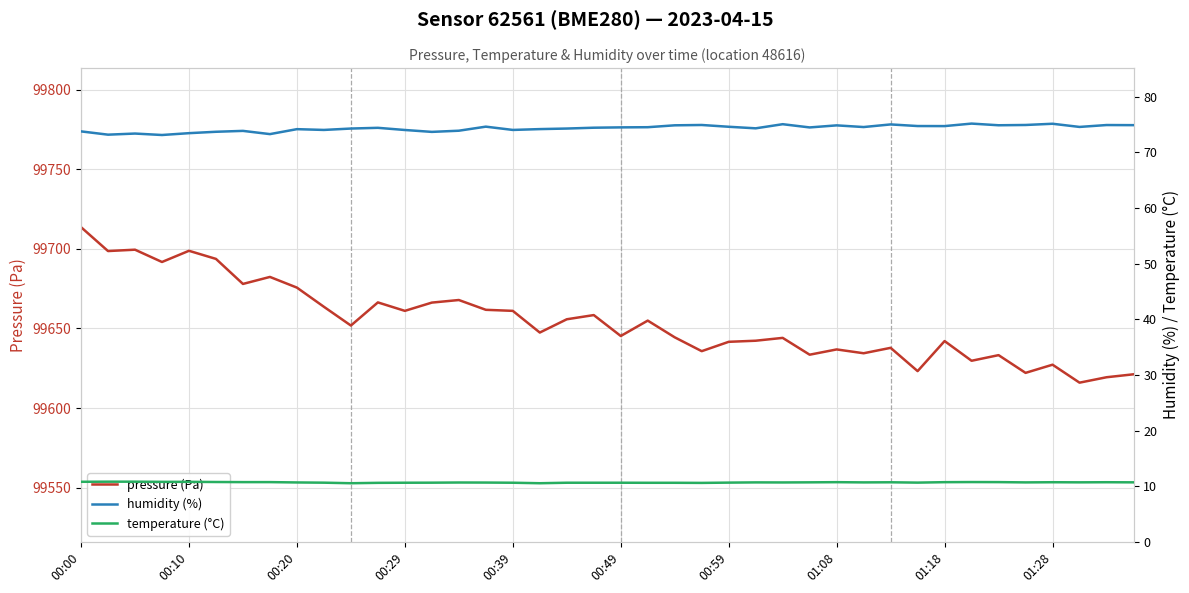

Which series has the largest total across all categories?

pressure (Pa)